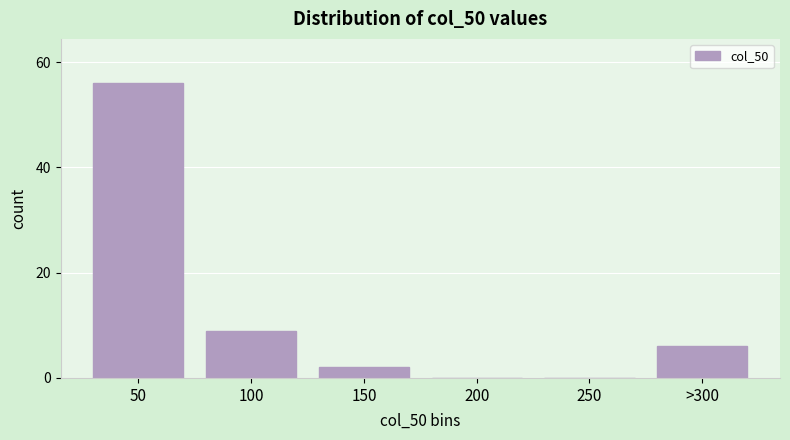

Reading left to right, what are all the values shown in this chart?

50=56	100=9	150=2	200=0	250=0	>300=6